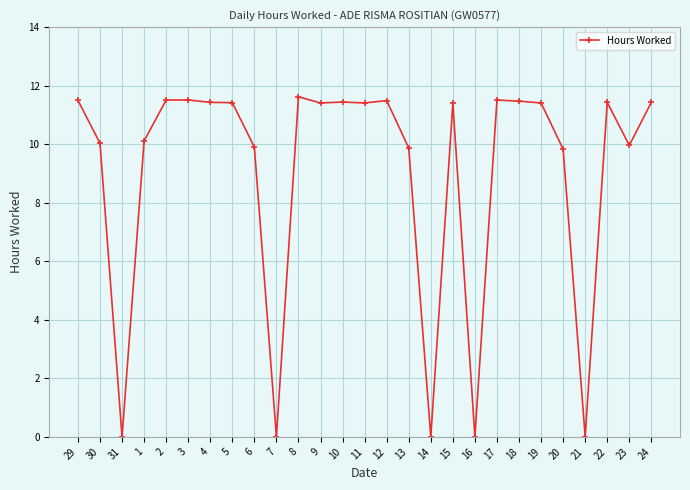

True or false: the data shows 5.1 at 23.

False